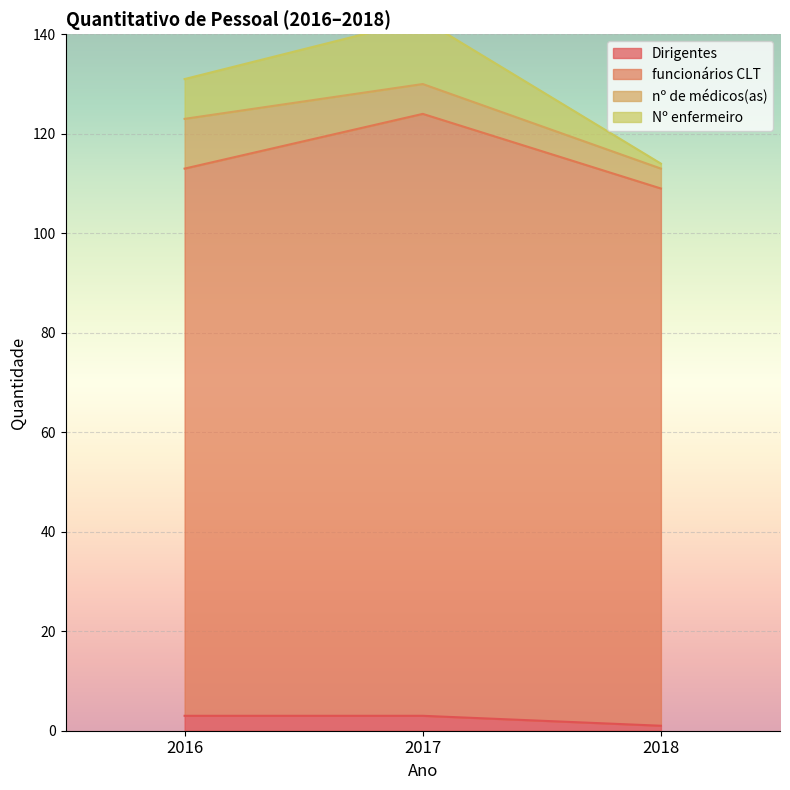

At which label does funcionários CLT reach its minimum?

2018